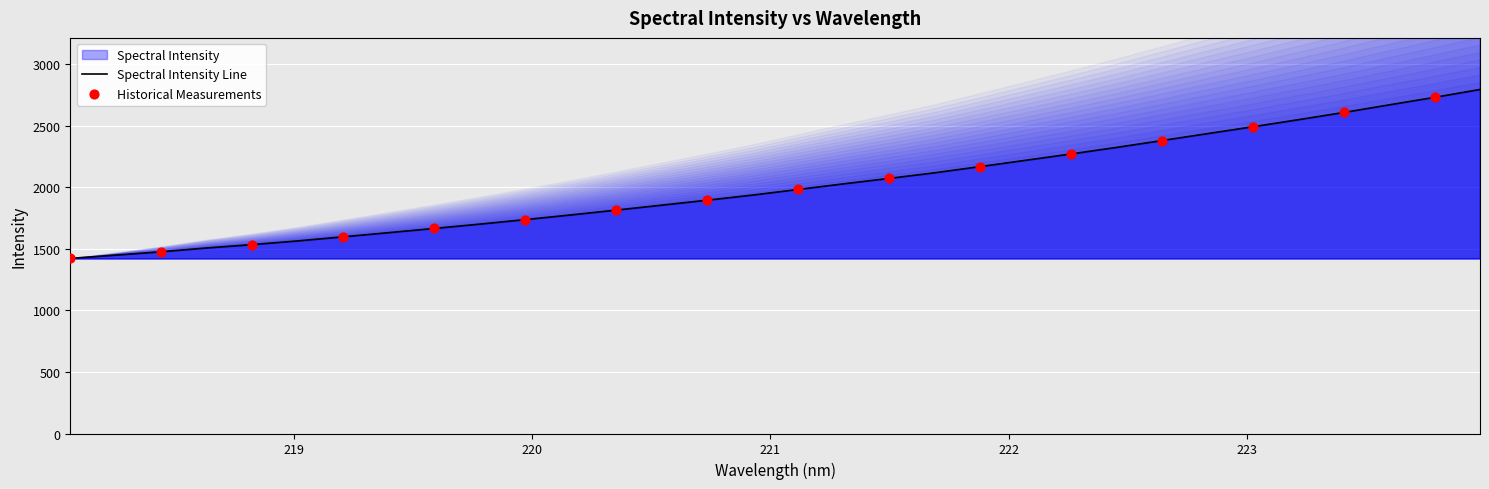

Approximately how many times larger is the value at 221.4993 compared to 219.3979?

1.3